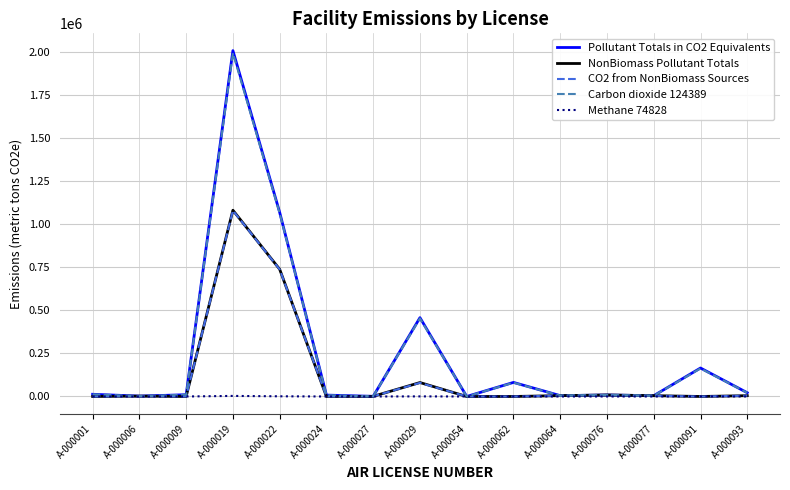

Which series has the widest spread of values?

Pollutant Totals in CO2 Equivalents